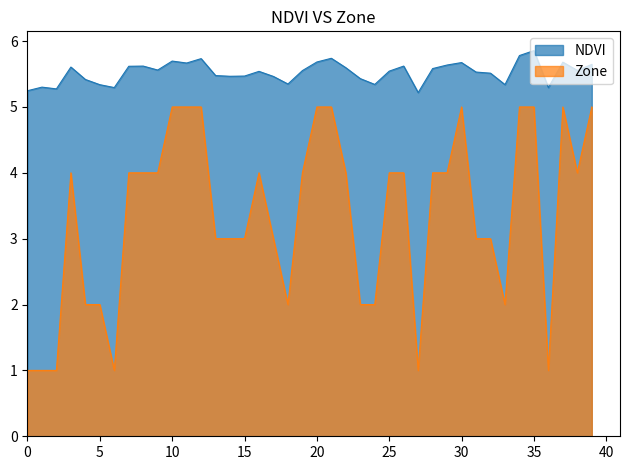

At which category is the sum across all series the highest?

35